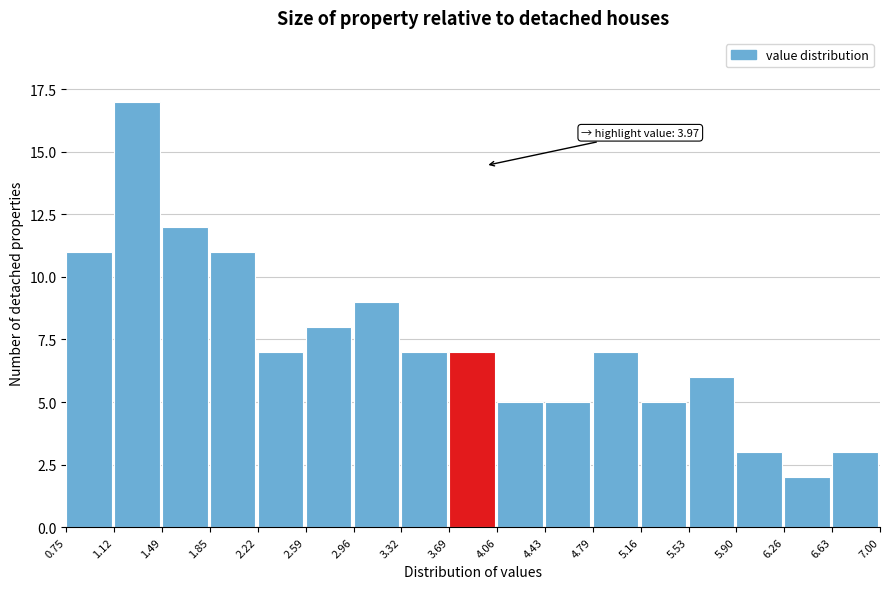

Over which range of the x-axis is the bar tallest?

1.12 to 1.49